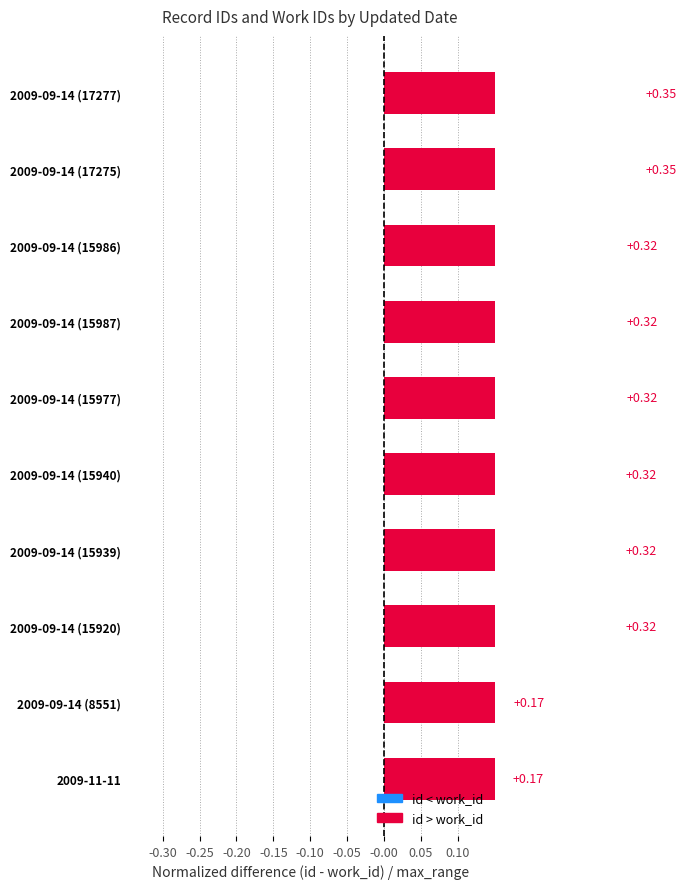

The value at 2009-09-14 (17275) is 0.3. True or false?

True